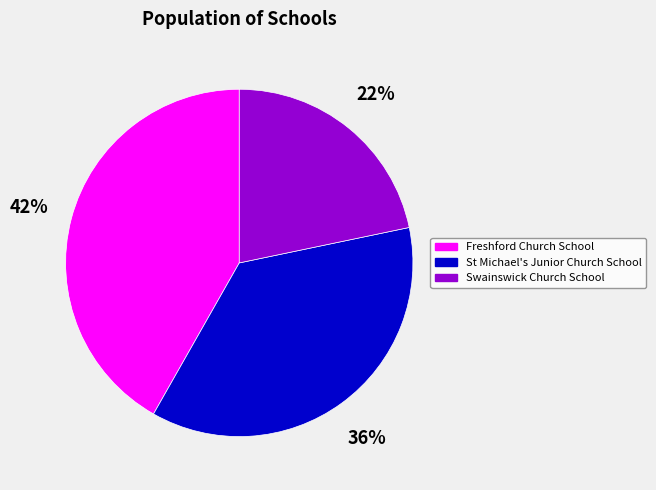

What percentage is the St Michael's Junior Church School slice, to the nearest percent?

36%